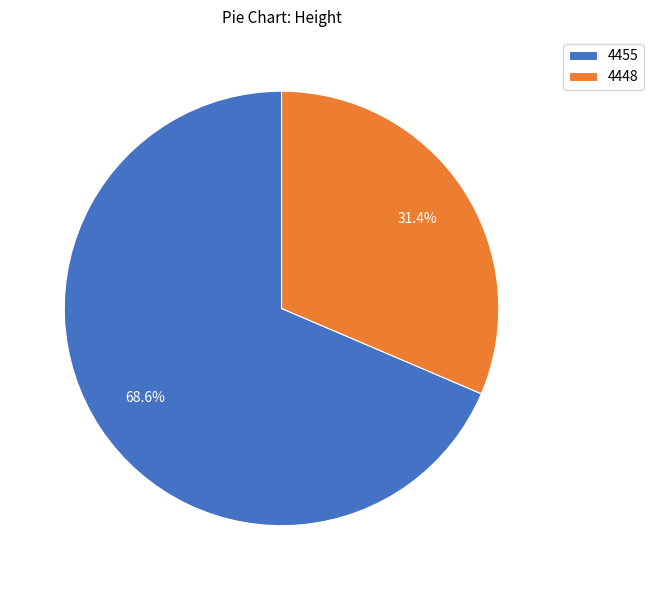

Which slice is the largest?

4455